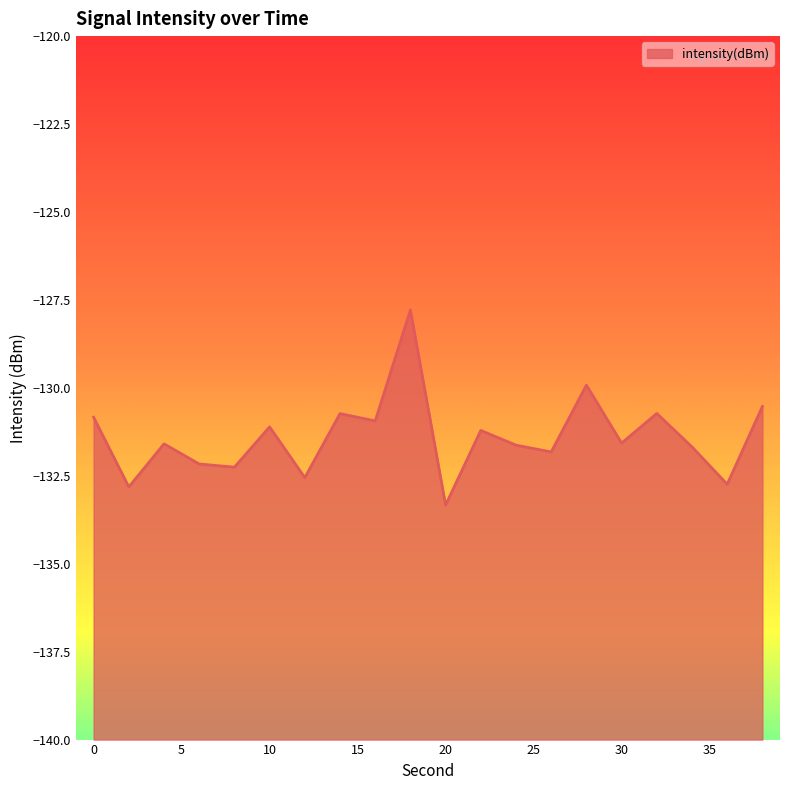

What is the maximum value shown in the chart?

-127.8